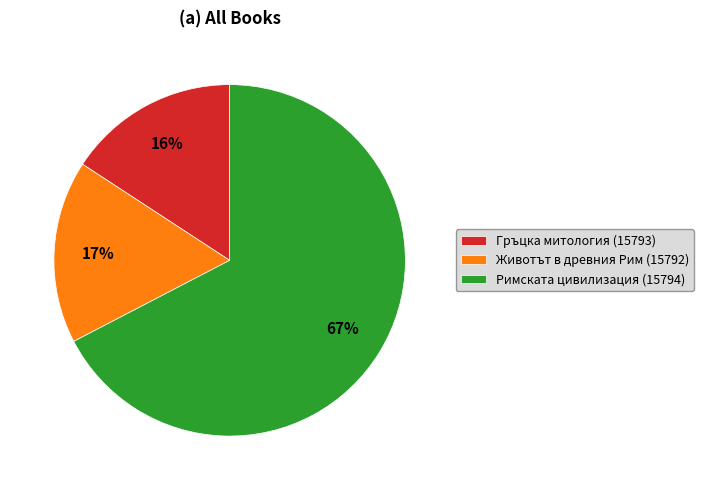

To the nearest percent, what is the average slice percentage?

33%